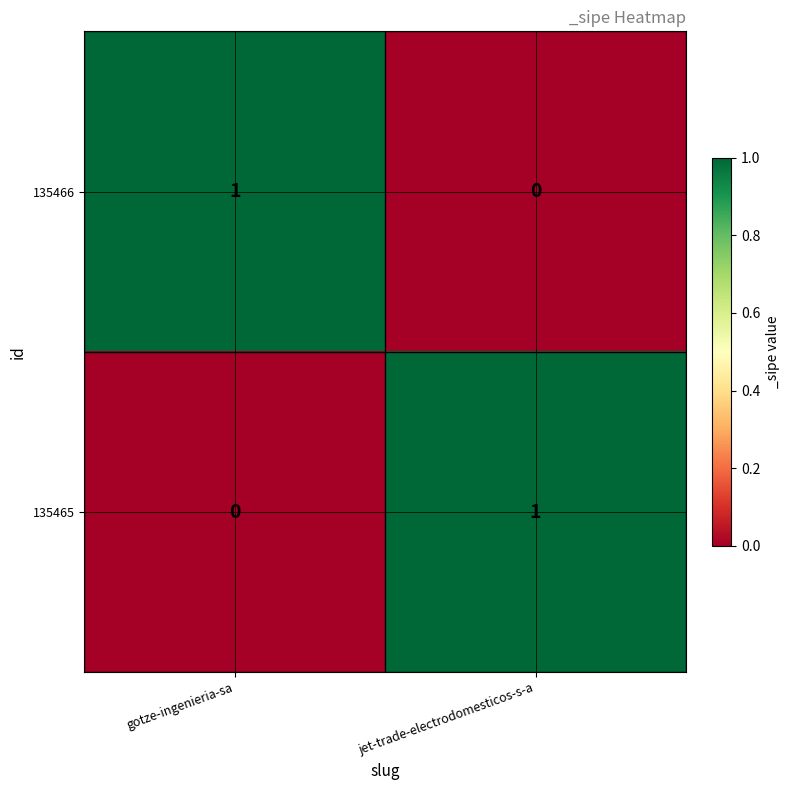

Reading right to left, transcribe all the data shown in this chart.

135466: 0	1
135465: 1	0